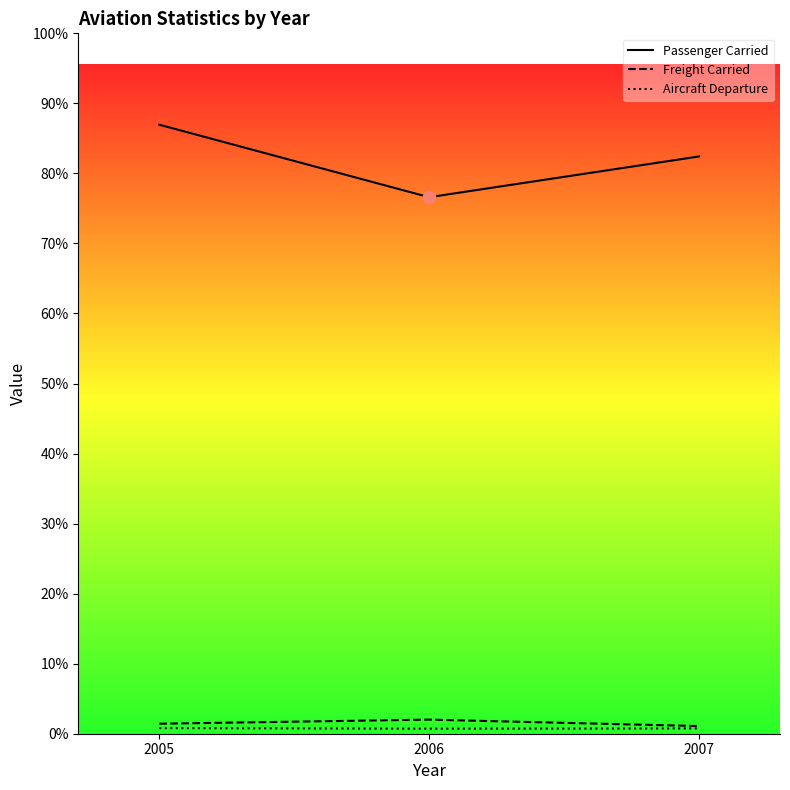

At which category is the sum across all series the highest?

2005